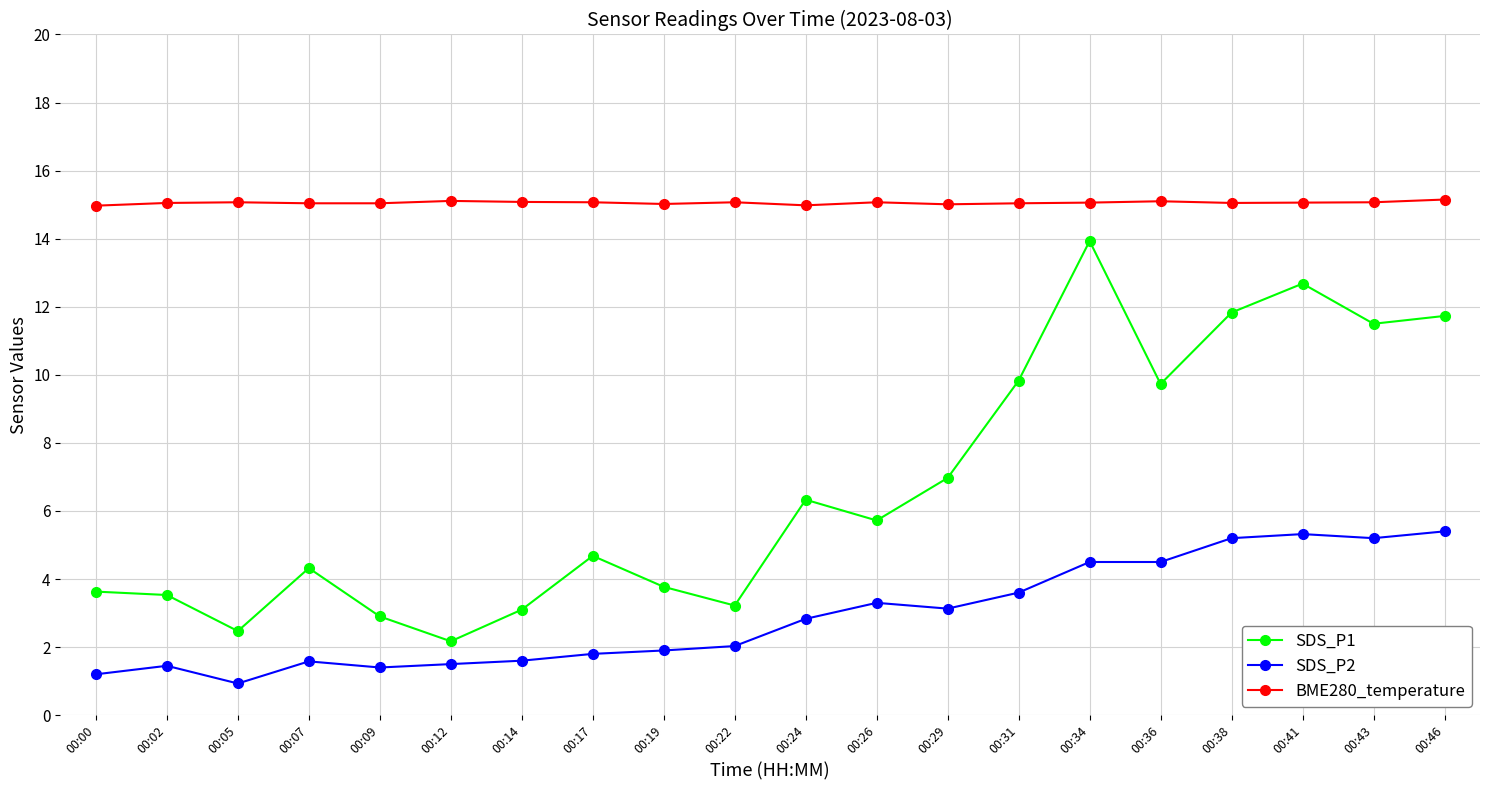

List the series in order of their peak value, lowest first.

SDS_P2, SDS_P1, BME280_temperature